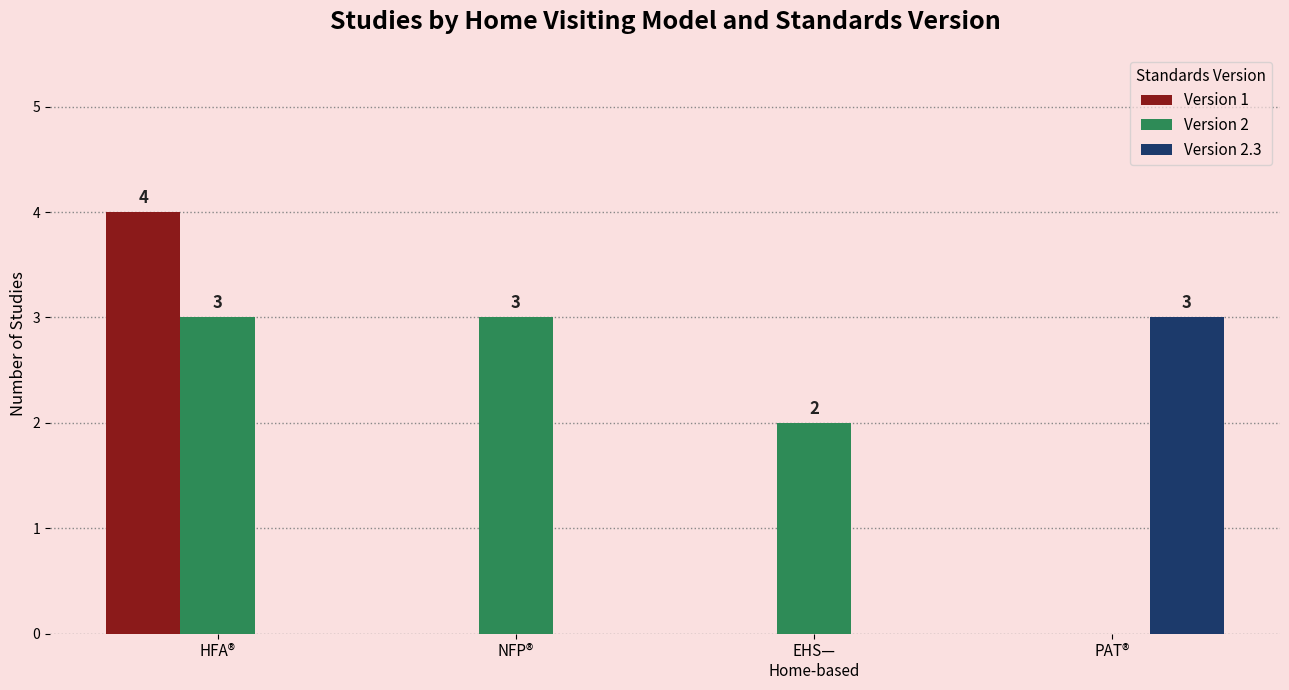

What is the sum of the Version 2 values at HFA® and NFP®?

6